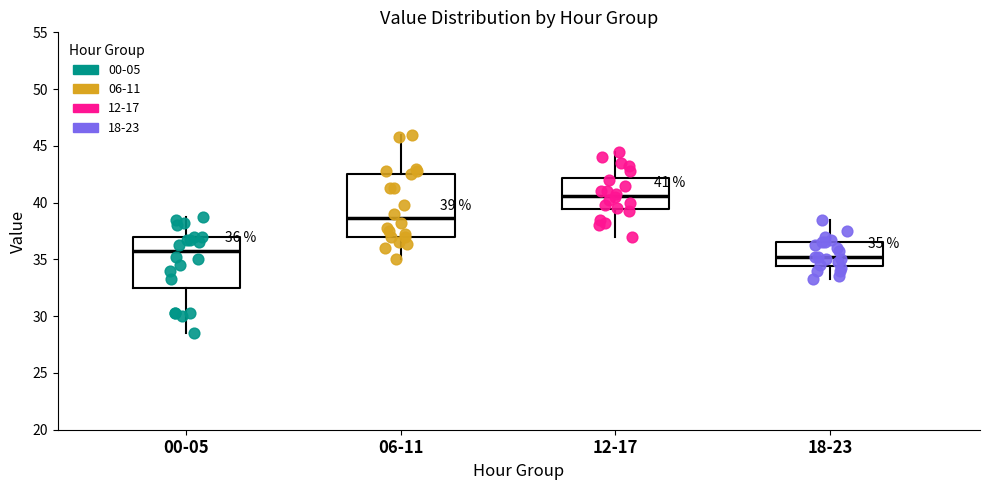

Which box is the tallest, from its lower edge to its upper edge?

06-11